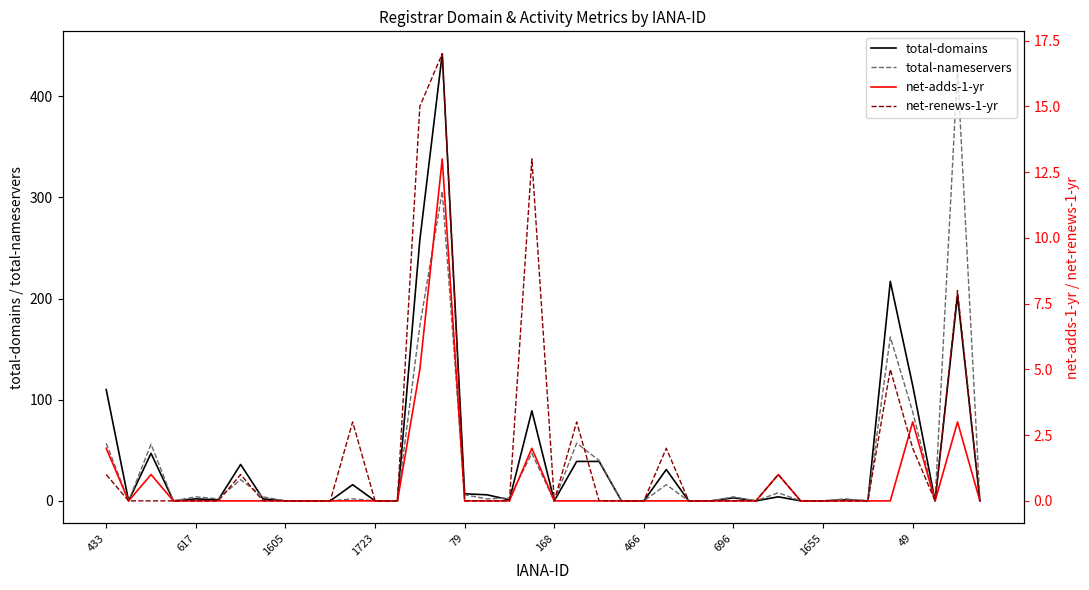

At which category is the sum across all series the highest?

15